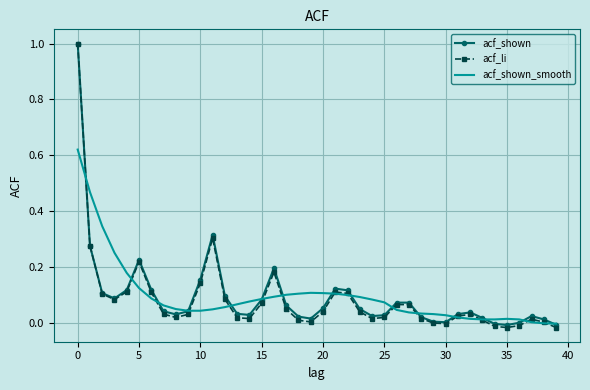

What is the maximum value shown in the chart?

1.0